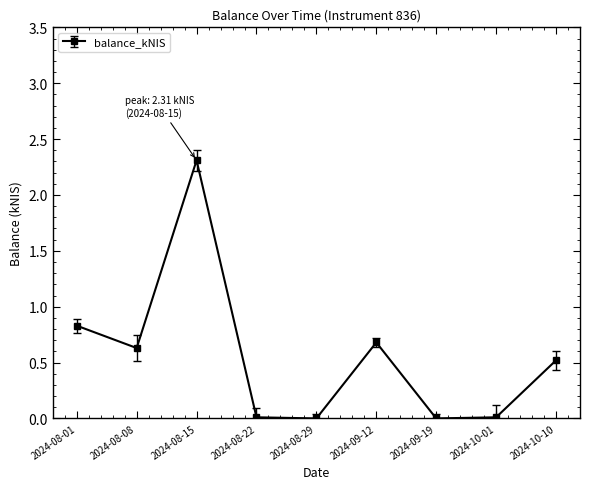

What is the difference between the second highest and minimum values?

0.8